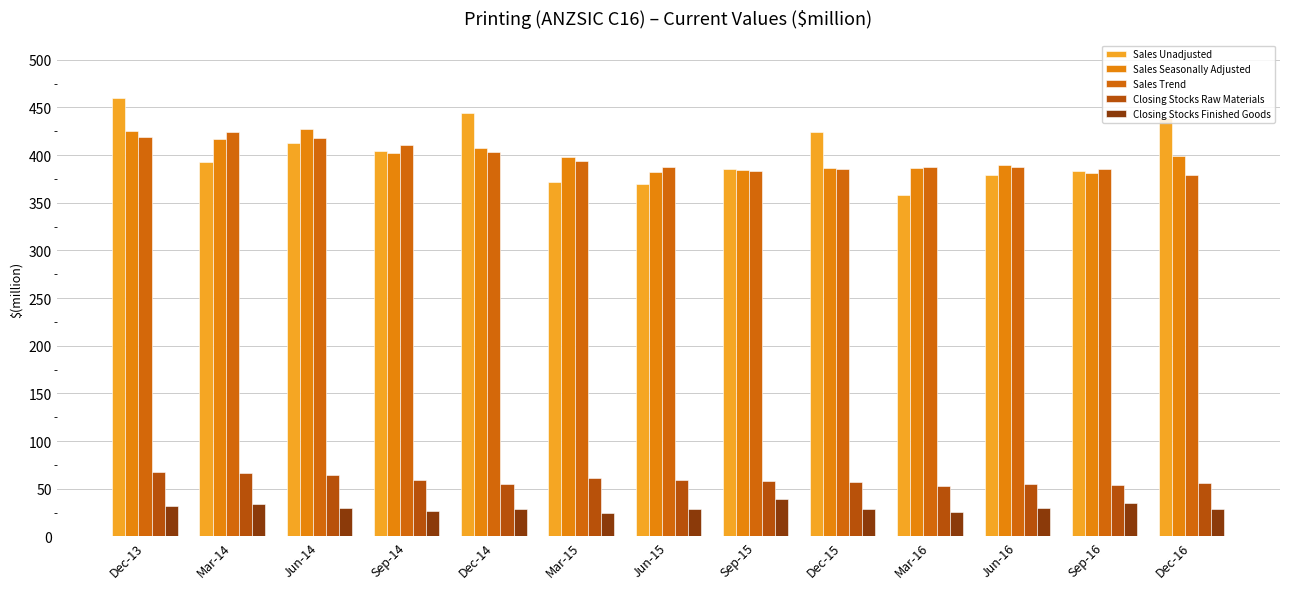

Is the value of Closing Stocks Raw Materials at Jun-14 greater than the value of Sales Seasonally Adjusted at Dec-13?

No